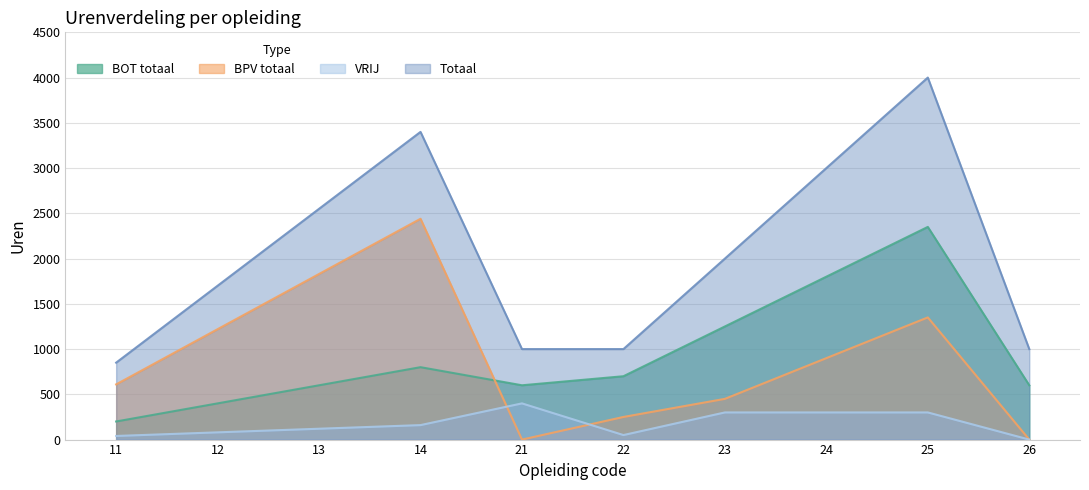

True or false: VRIJ and Totaal intersect in this chart.

False